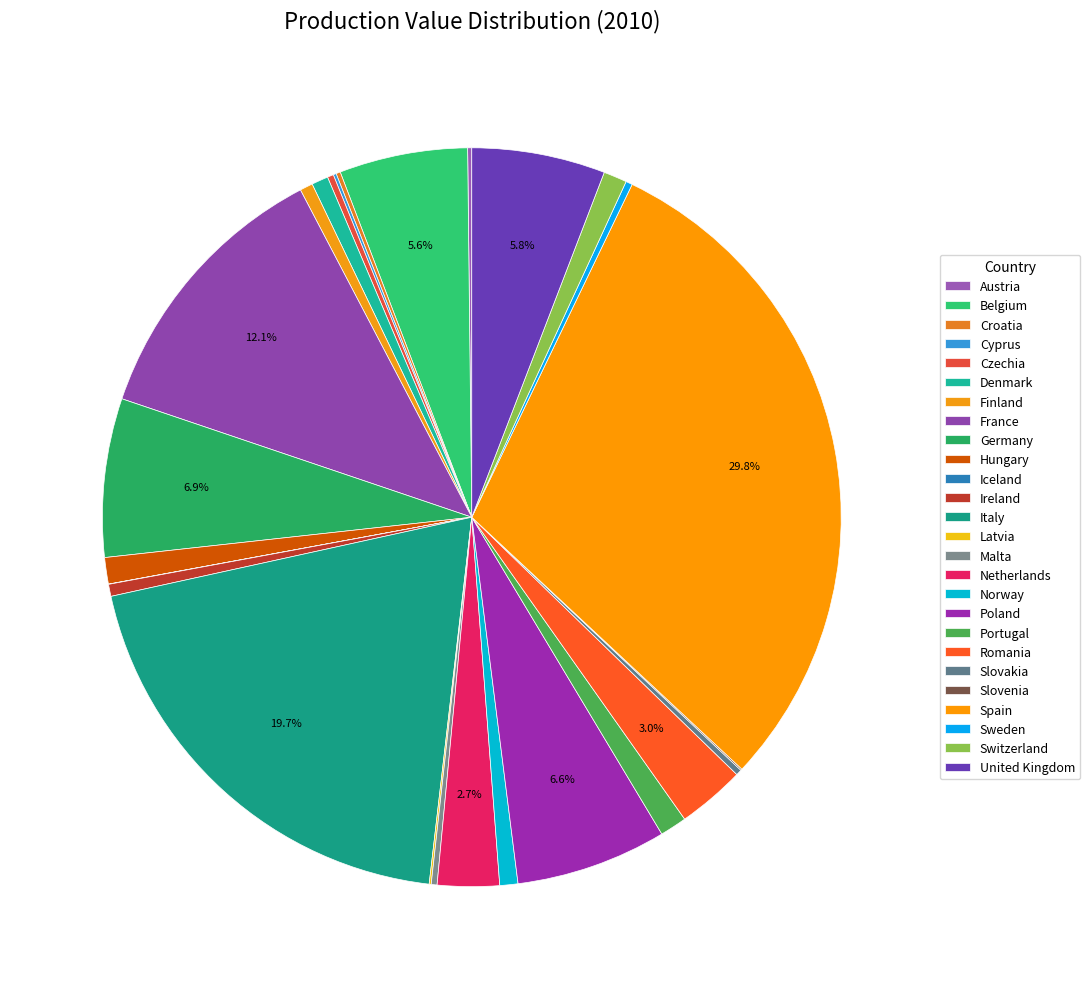

To the nearest percent, what is the average slice percentage?

4%